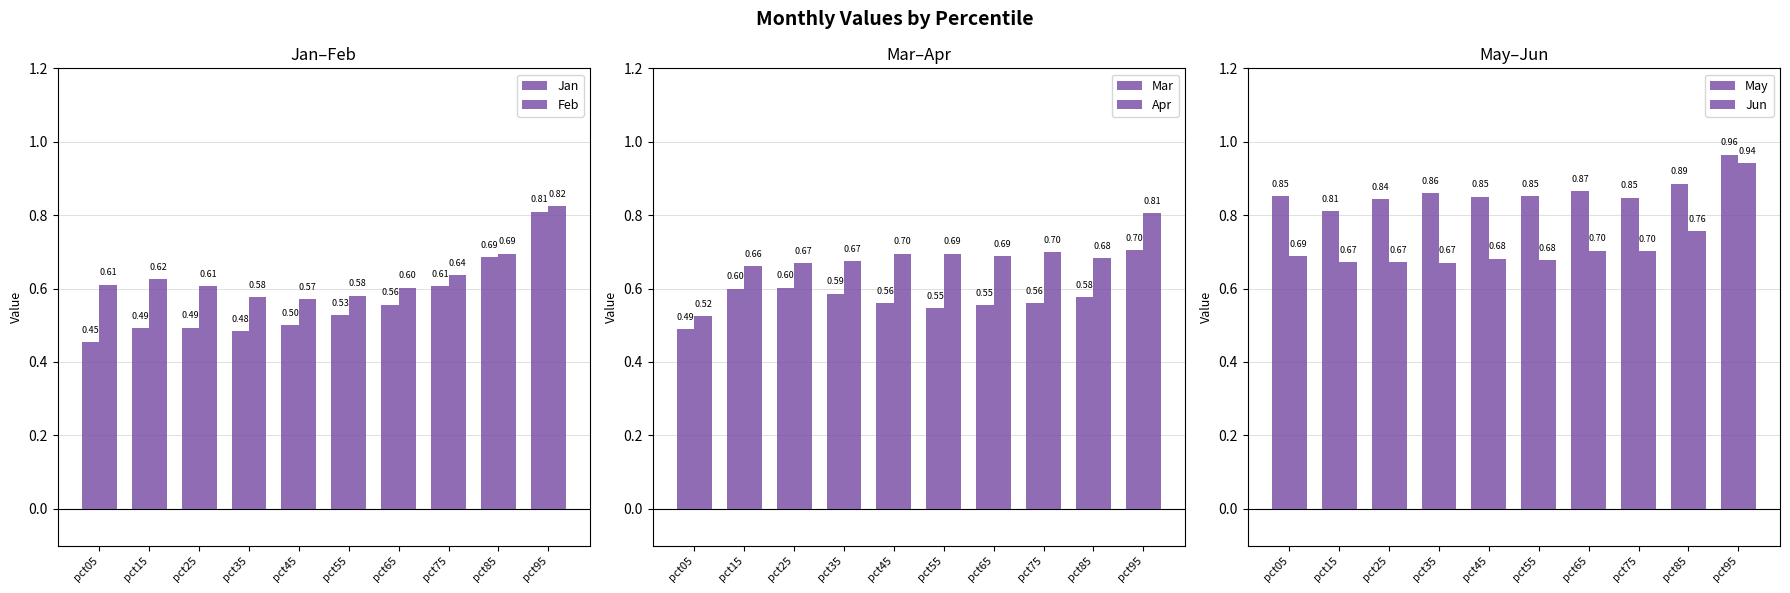

At which category is the sum across all series the highest?

pct95